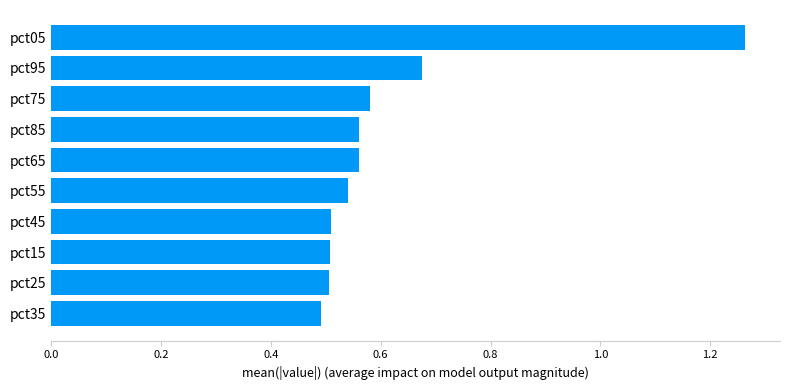

What is the sum of all values?

6.2